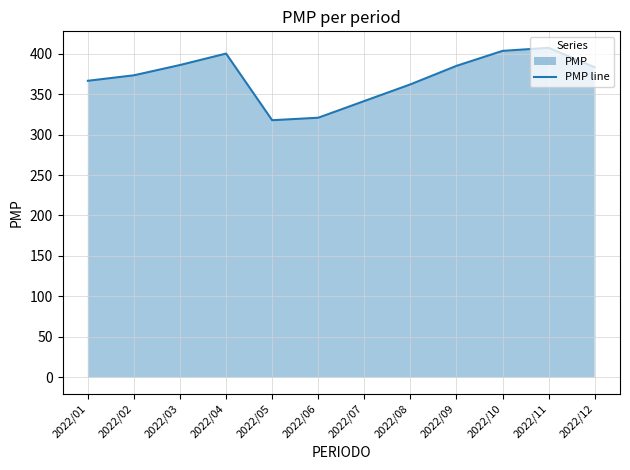

Which has a higher value, 2022/07 or 2022/03?

2022/03